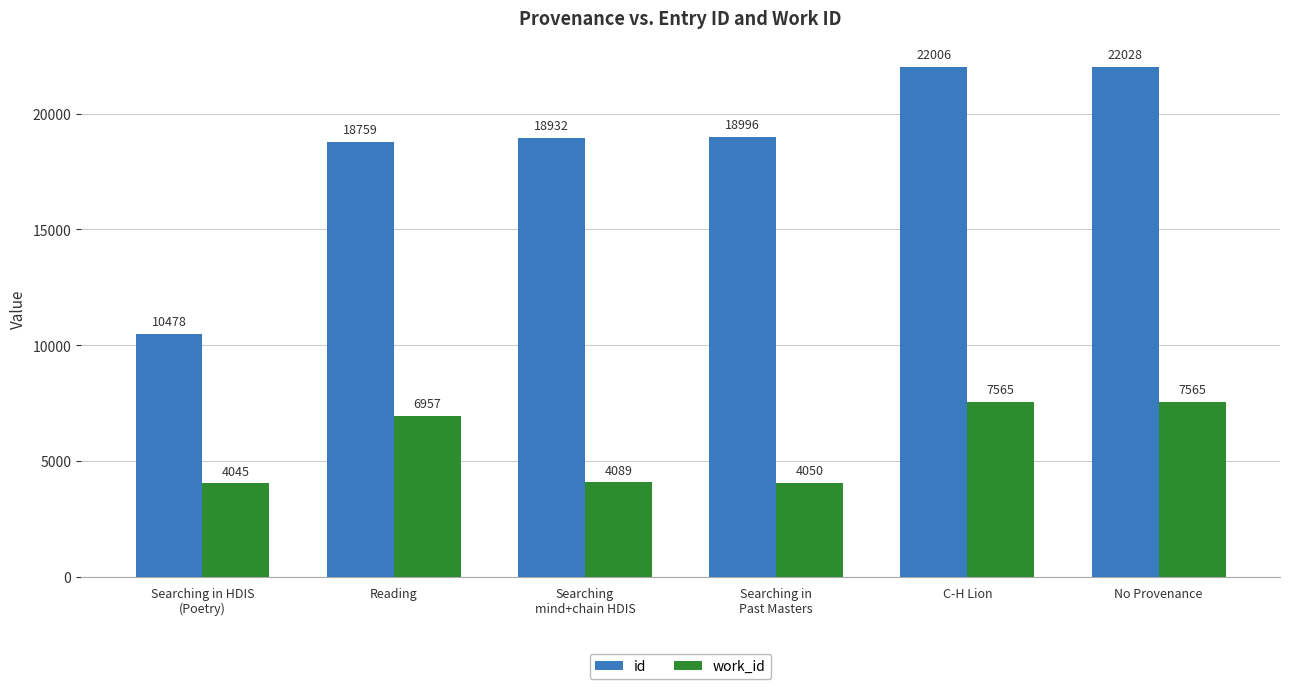

What is the smallest value displayed?

4045